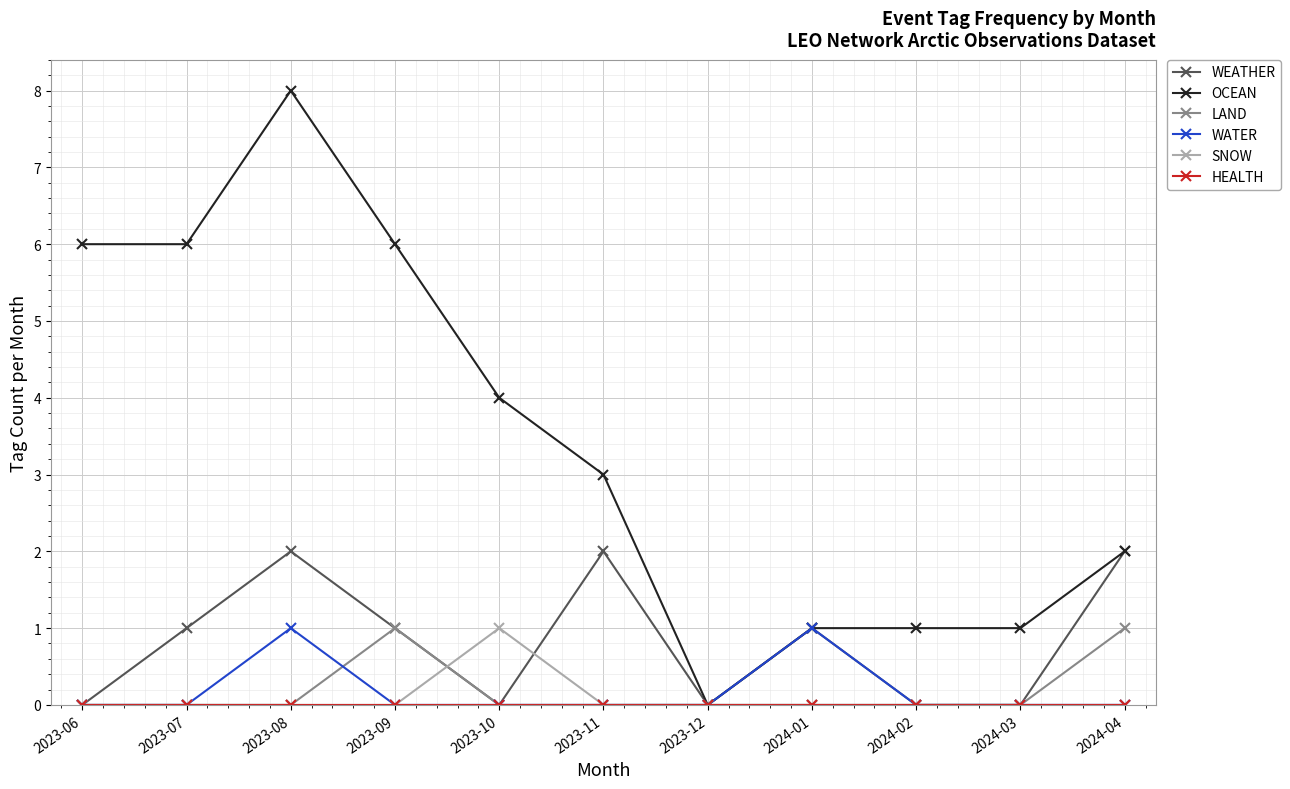

How many LAND values are between 0 and 1?

11